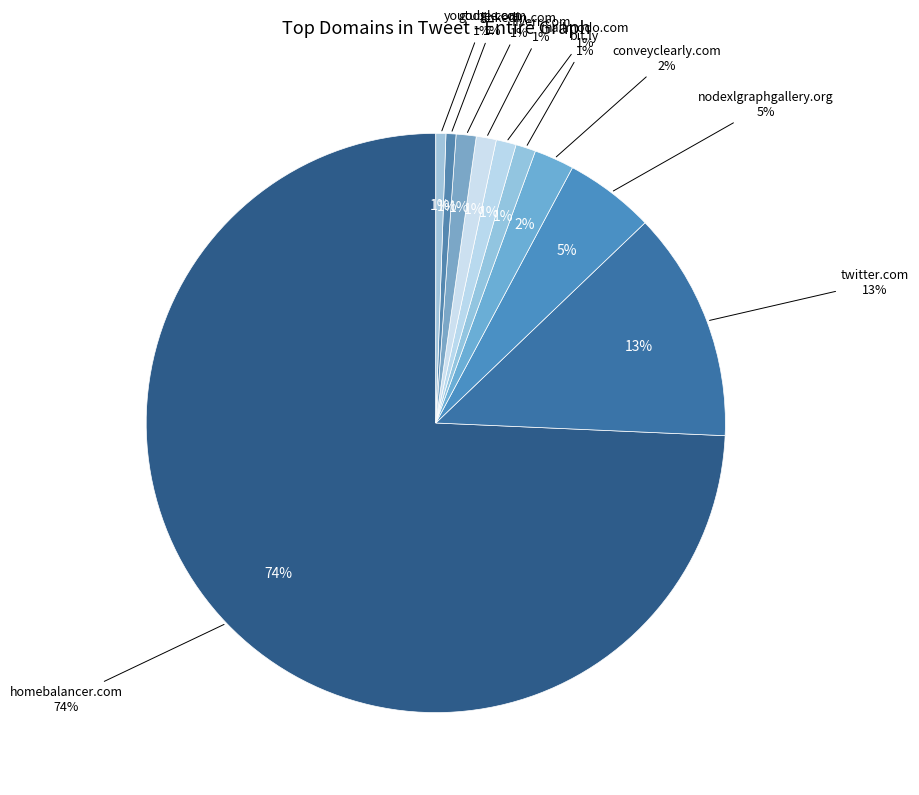

What is the majority slice?

homebalancer.com